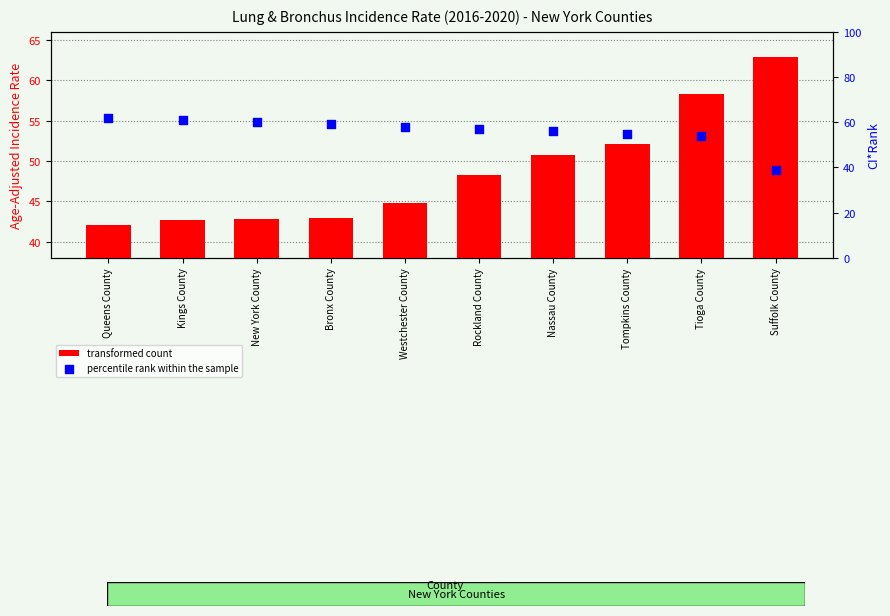

What are all the series names shown in the legend?

transformed count, percentile rank within the sample